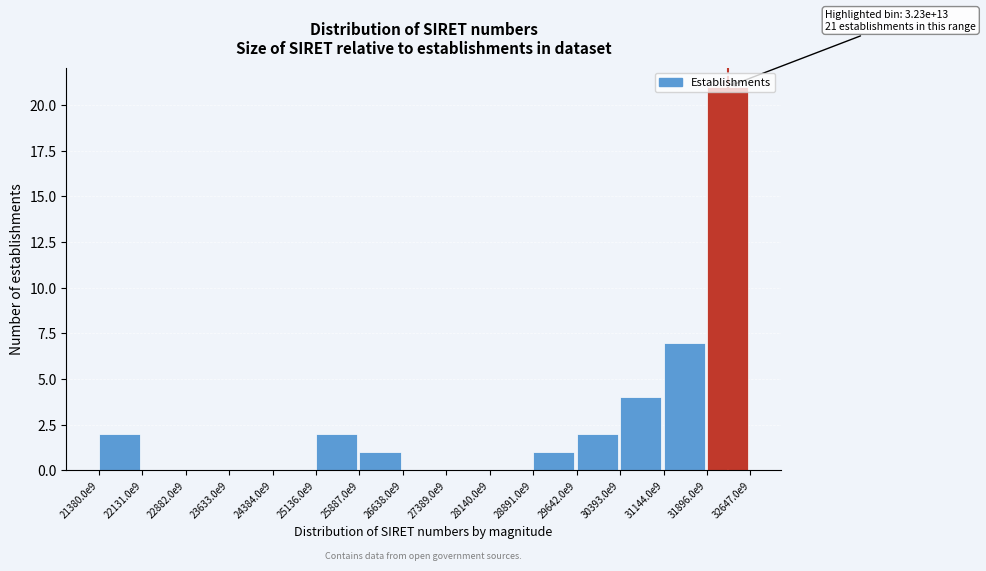

Between 26638.0e9 and 28891.0e9, which is larger?

28891.0e9